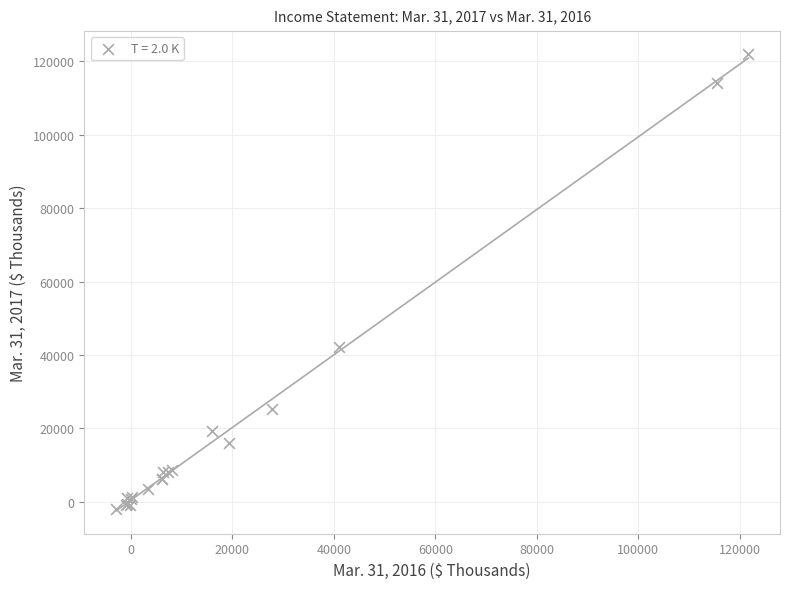

What Y value in the scatter plot is closest to 59991?

42068